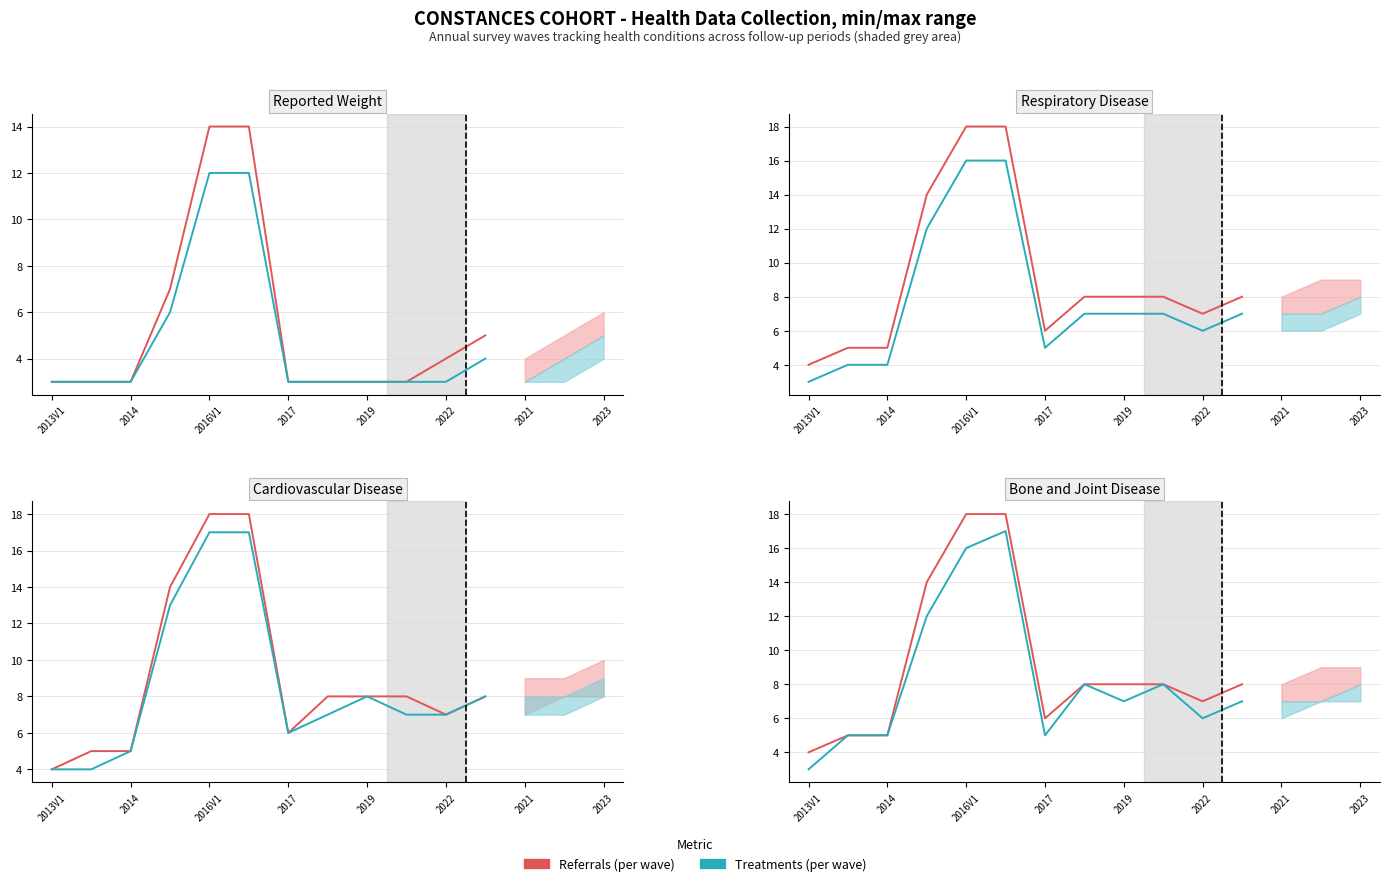

True or false: Referrals (per wave) and Treatments (per wave) intersect in this chart.

False